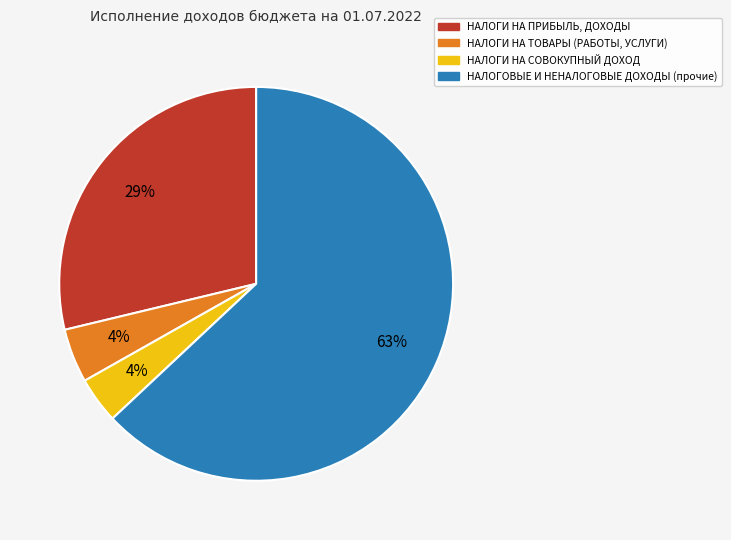

What percentage is the НАЛОГИ НА СОВОКУПНЫЙ ДОХОД slice, to the nearest percent?

4%